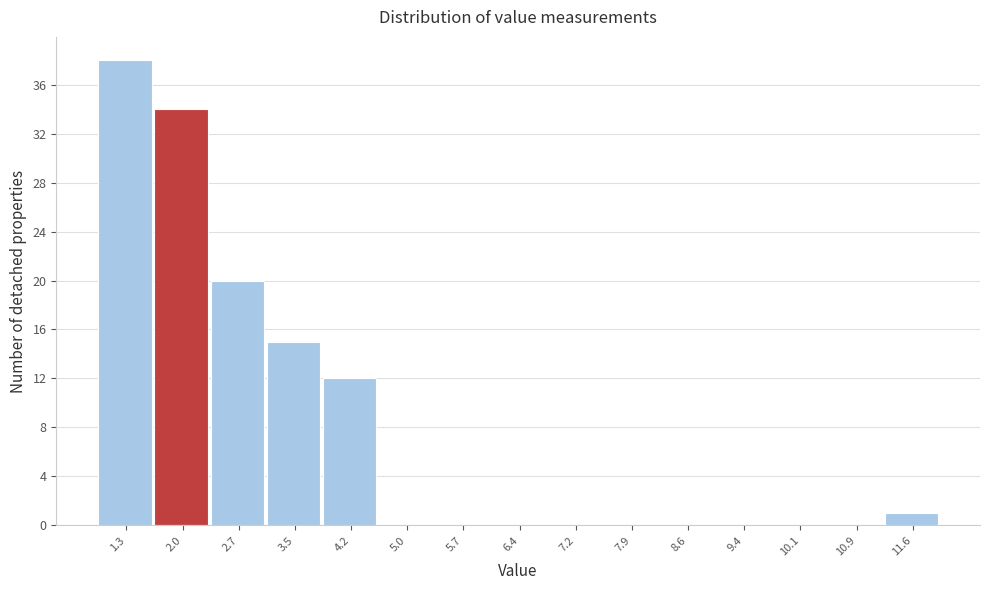

Reading left to right, what are all the values shown in this chart?

1.3=38	2.0=34	2.7=20	3.5=15	4.2=12	5.0=0	5.7=0	6.4=0	7.2=0	7.9=0	8.6=0	9.4=0	10.1=0	10.9=0	11.6=1